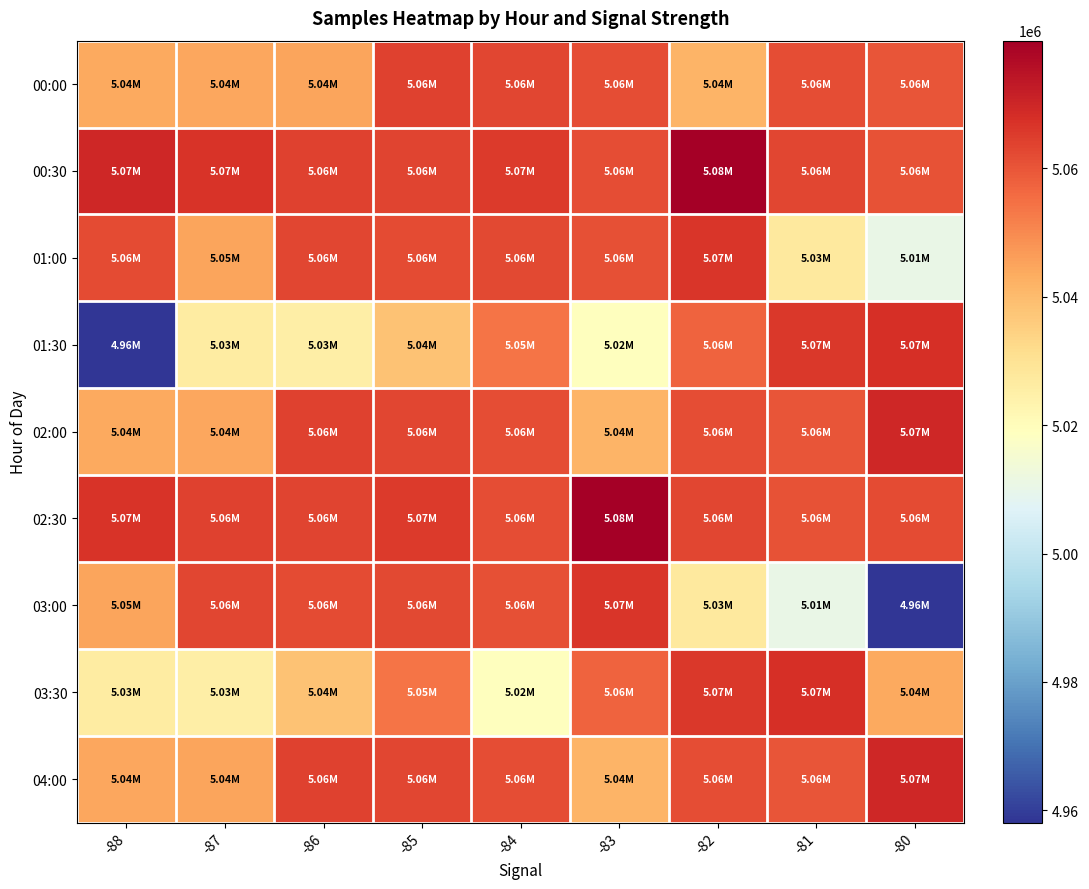

Reading left to right, list all the values displayed in this chart.

00:00: -88=5044048	-87=5044593	-86=5044779	-85=5064011	-84=5062869	-83=5061645	-82=5041388	-81=5061707	-80=5060201
00:30: -88=5069672	-87=5066700	-86=5063826	-85=5063536	-84=5065600	-83=5061759	-82=5079909	-81=5062999	-80=5060599
01:00: -88=5061882	-87=5045133	-86=5063170	-85=5062011	-84=5062405	-83=5061147	-82=5066354	-81=5027416	-80=5010455
01:30: -88=4958100	-87=5026262	-86=5025353	-85=5038224	-84=5054109	-83=5019411	-82=5057115	-81=5065993	-80=5067984
02:00: -88=5044048	-87=5044593	-86=5064011	-85=5062869	-84=5061645	-83=5041388	-82=5061707	-81=5060201	-80=5069672
02:30: -88=5066700	-87=5063826	-86=5063536	-85=5065600	-84=5061759	-83=5079909	-82=5062999	-81=5060599	-80=5061882
03:00: -88=5045133	-87=5063170	-86=5062011	-85=5062405	-84=5061147	-83=5066354	-82=5027416	-81=5010455	-80=4958100
03:30: -88=5026262	-87=5025353	-86=5038224	-85=5054109	-84=5019411	-83=5057115	-82=5065993	-81=5067984	-80=5044048
04:00: -88=5044593	-87=5044779	-86=5064011	-85=5062869	-84=5061645	-83=5041388	-82=5061707	-81=5060201	-80=5069672